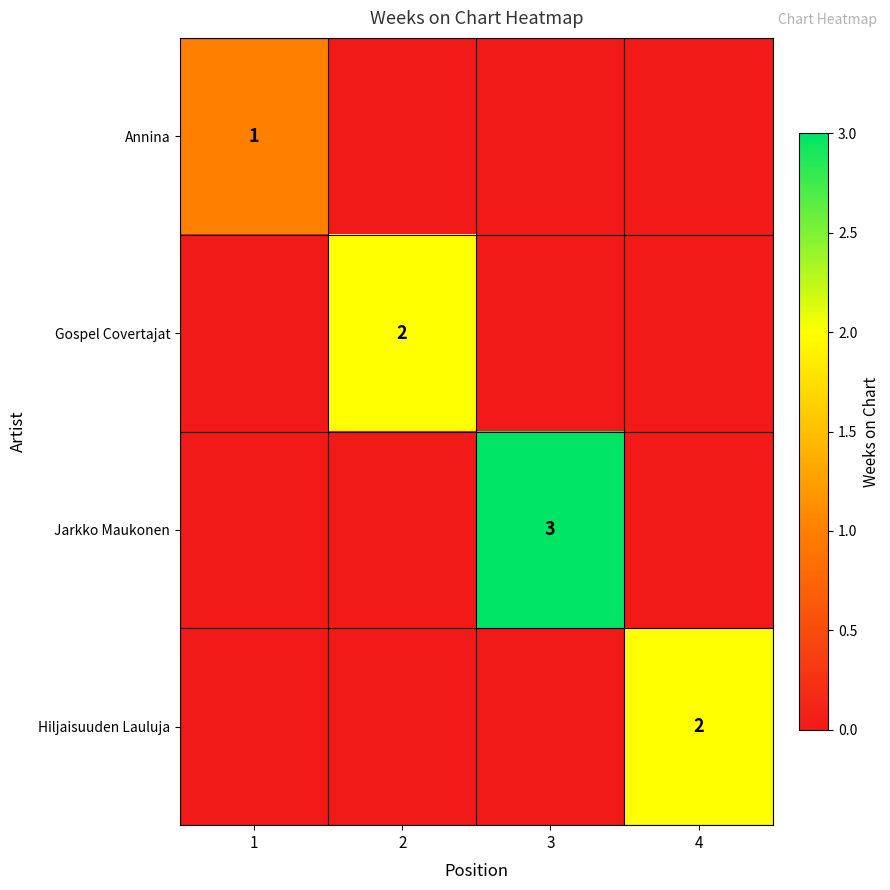

Is it true that Annina equals 1 at 1?

True